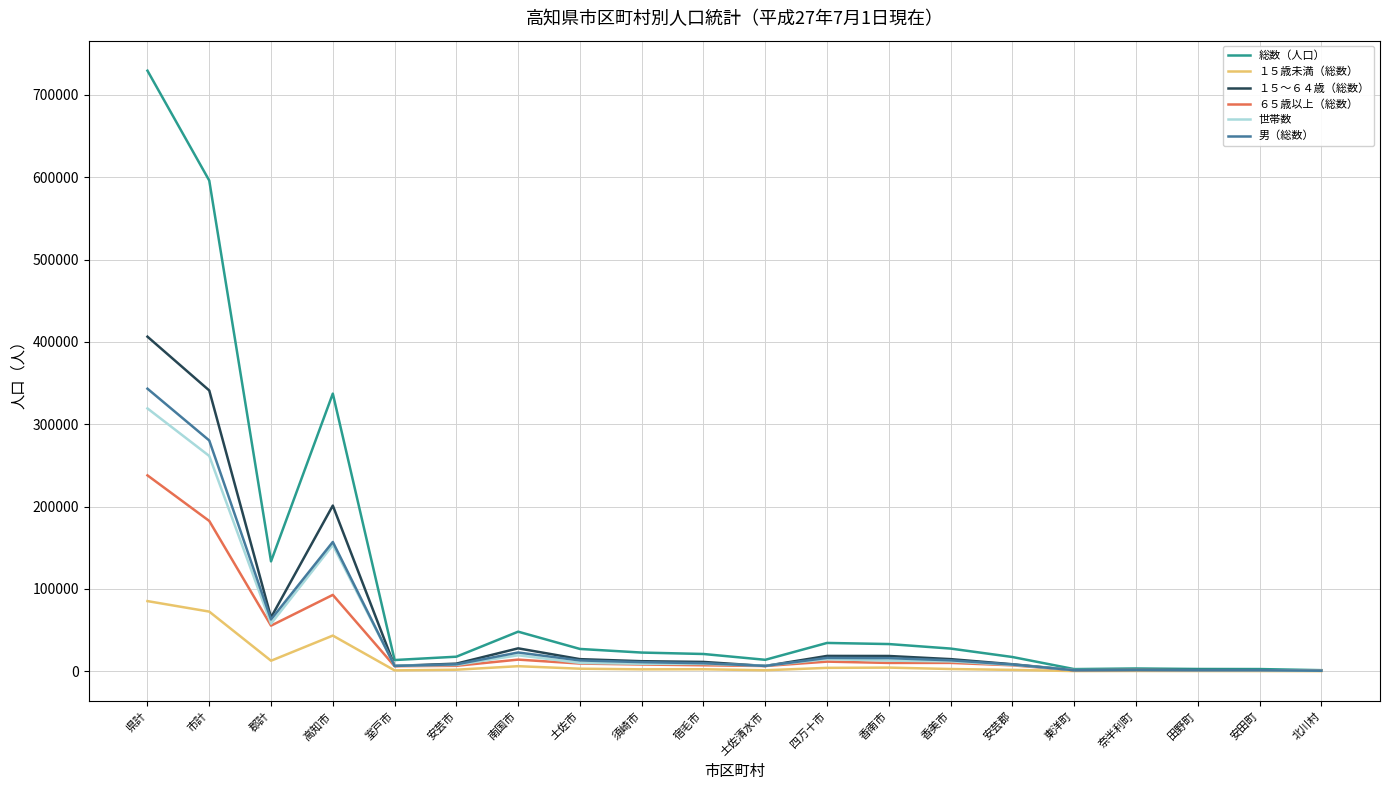

The ６５歳以上（総数） series shows 51455 at 高知市. True or false?

False